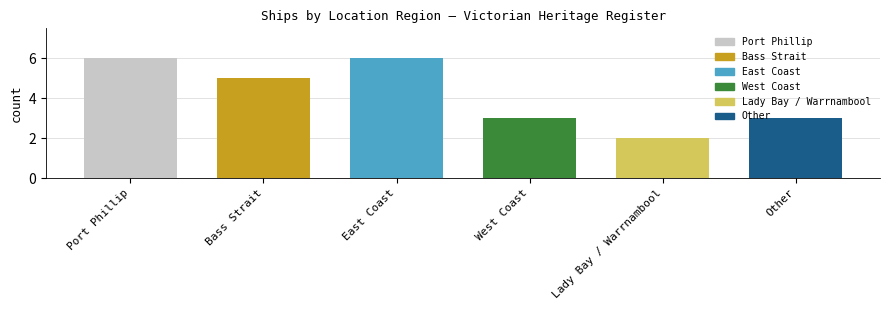

At which category does the chart reach its minimum across all series?

Lady Bay / Warrnambool